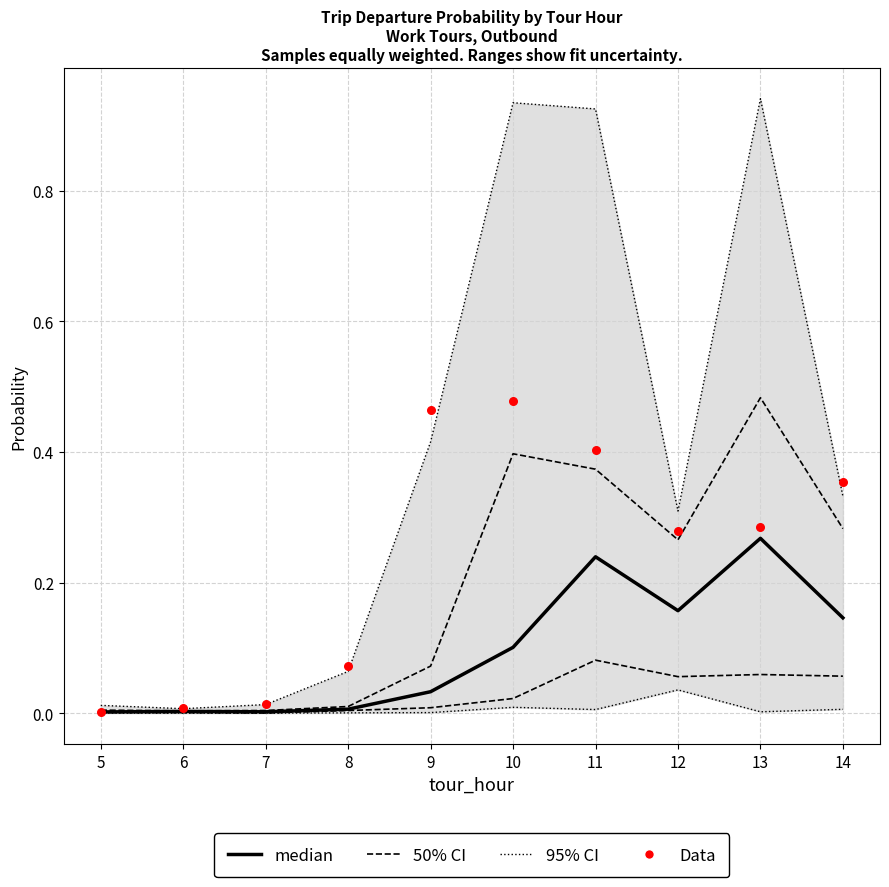

What are all the series names shown in the legend?

95% CI, 50% CI, median, Data